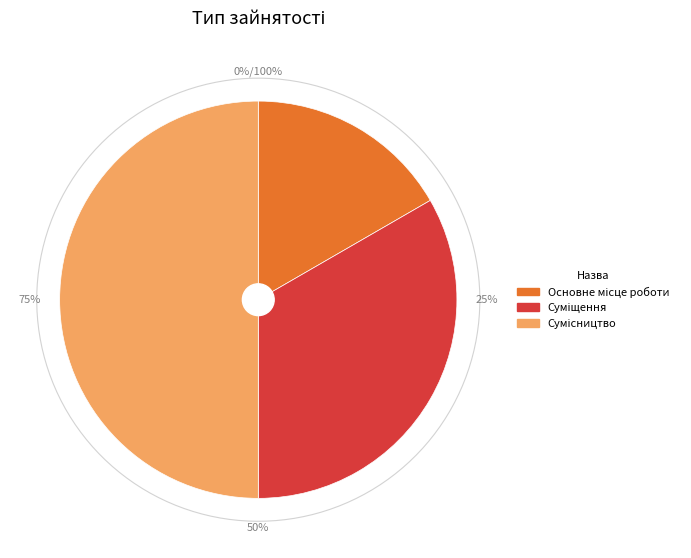

What percentage is the Сумісництво slice, to the nearest percent?

50%